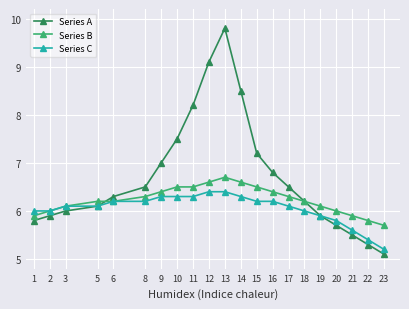

True or false: Series C has a value of 6.3 at 10.

True